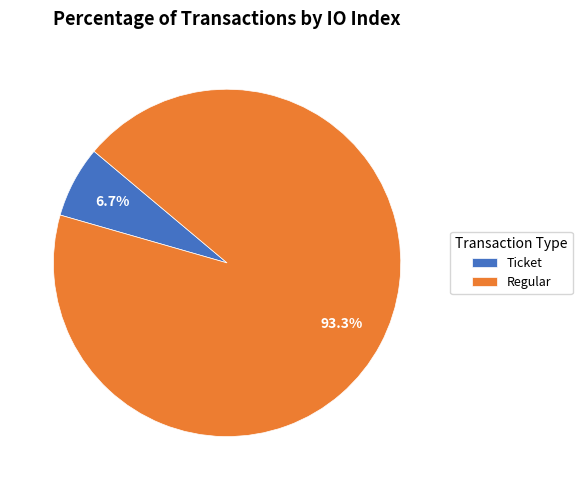

Does any single category account for the majority?

Yes